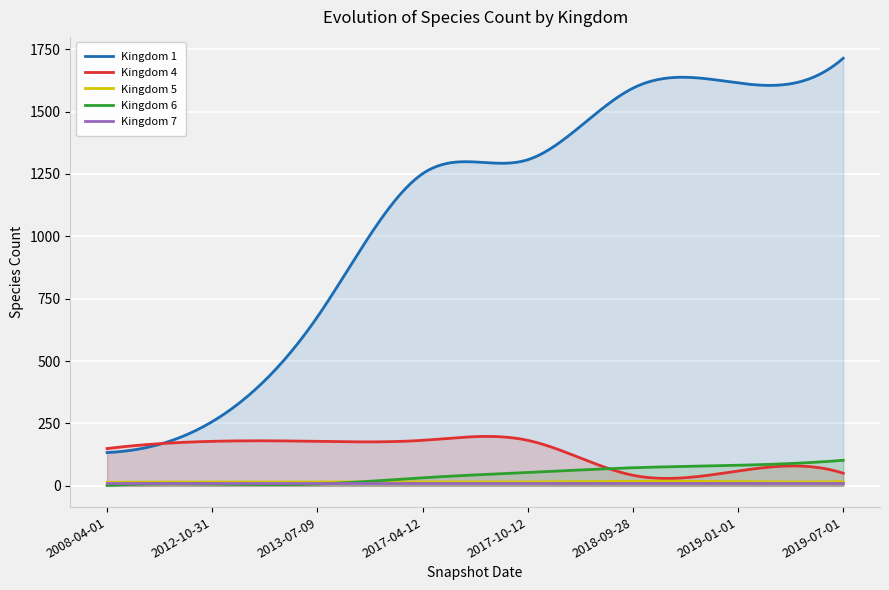

What is the smallest value displayed?

1.0